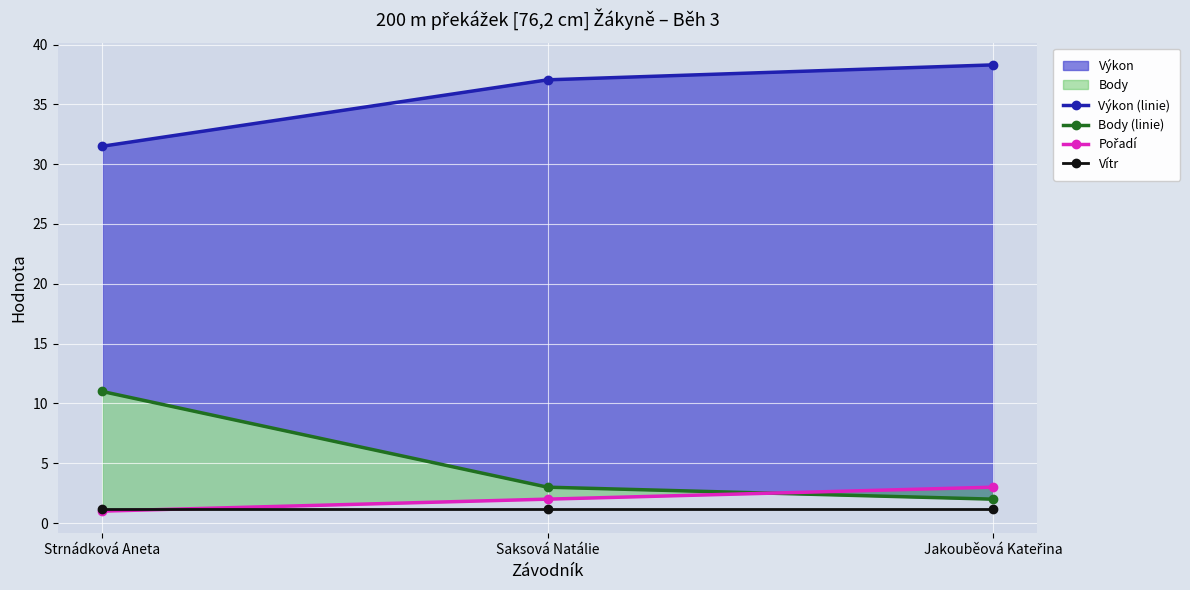

What are all the series names shown in the legend?

Výkon (linie), Body (linie), Pořadí, Vítr